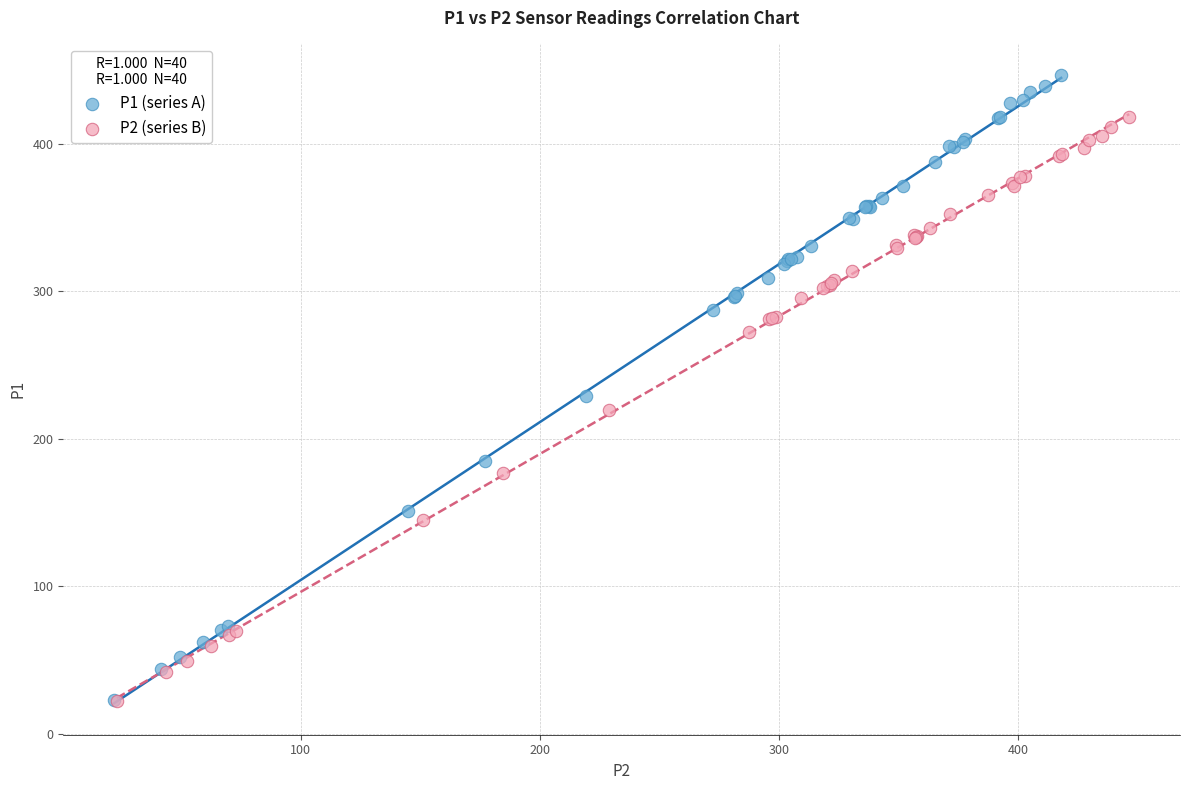

Which series has the largest Y range (max minus min)?

P1 (series A)